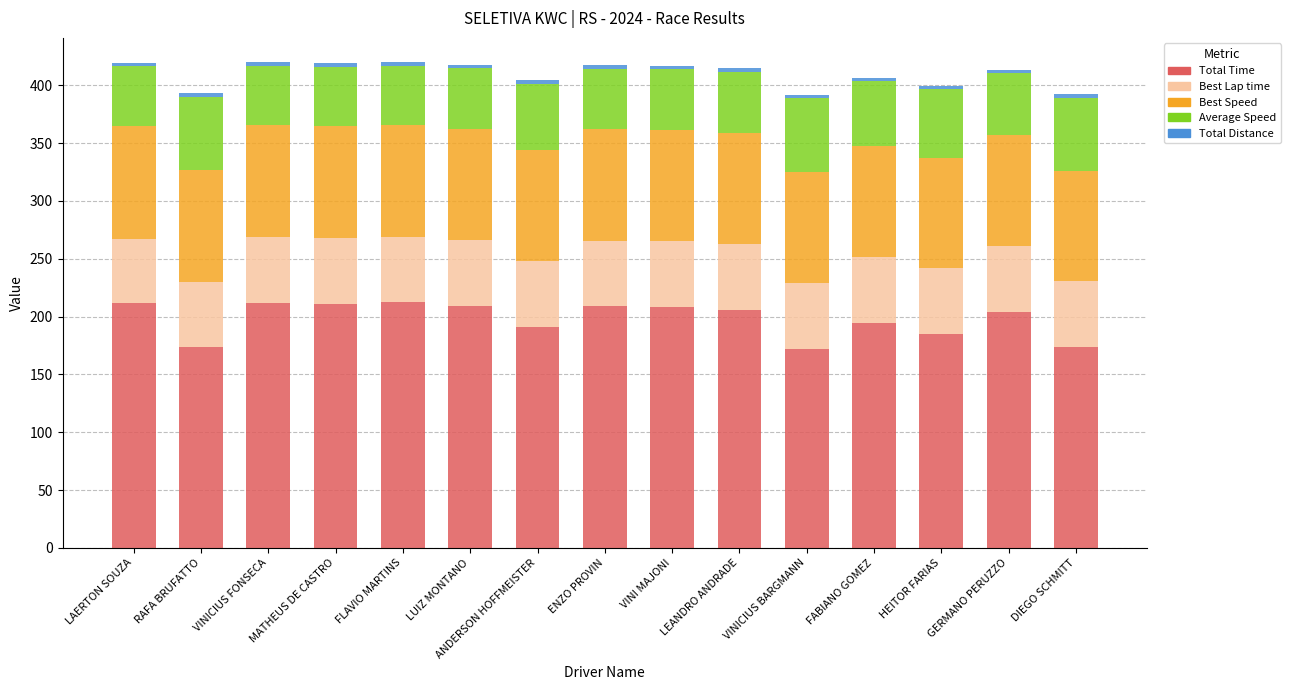

What is the difference between the maximum and minimum values in the Total Time series?

40.1